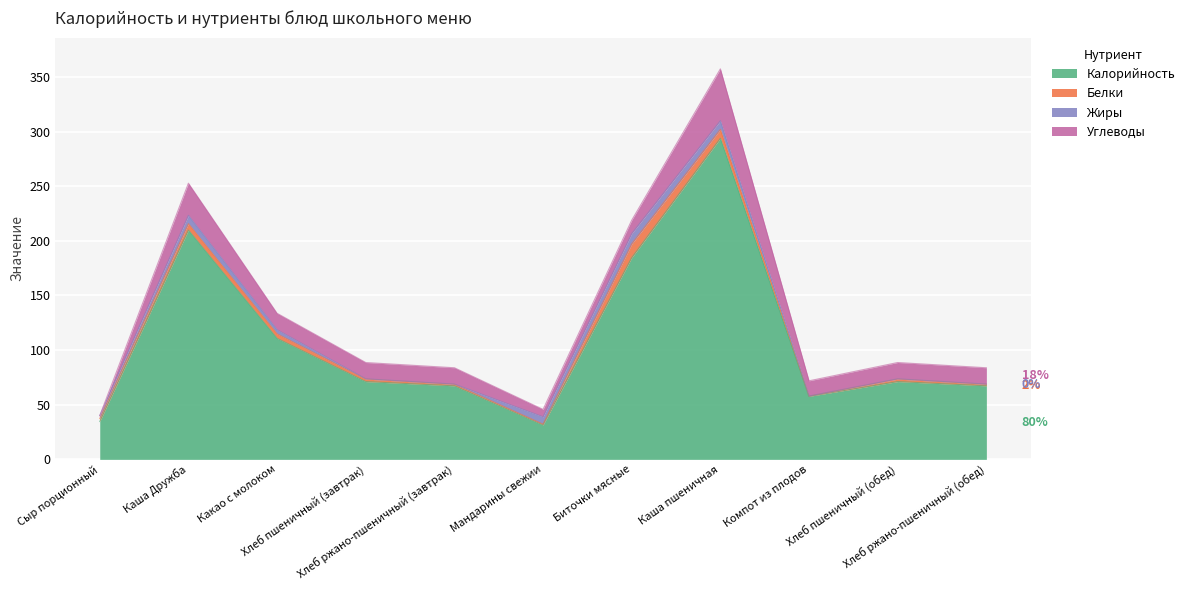

True or false: Калорийность and Белки intersect in this chart.

False